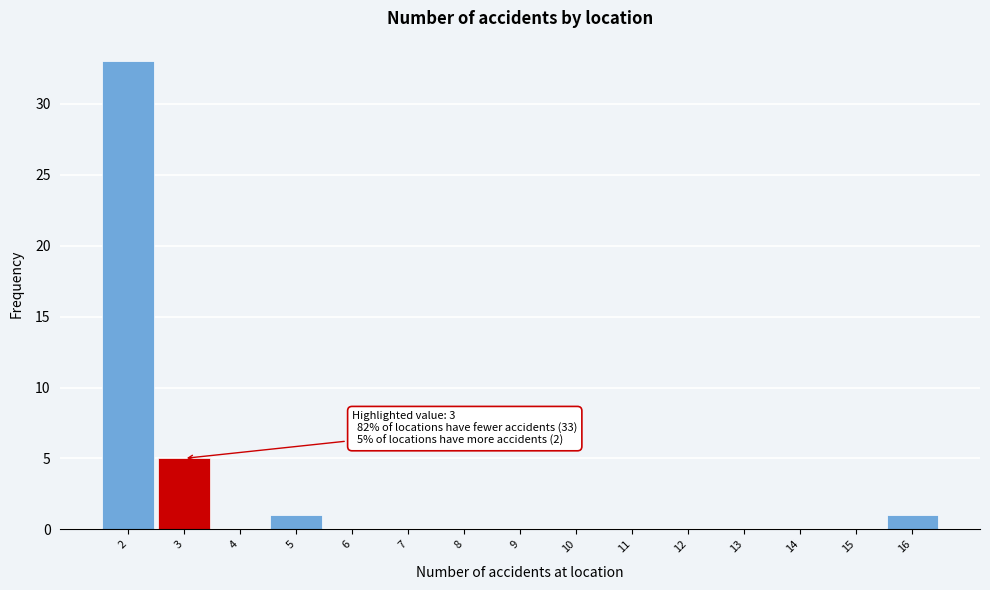

Which range on the x-axis has the tallest bar?

1.5 to 2.5